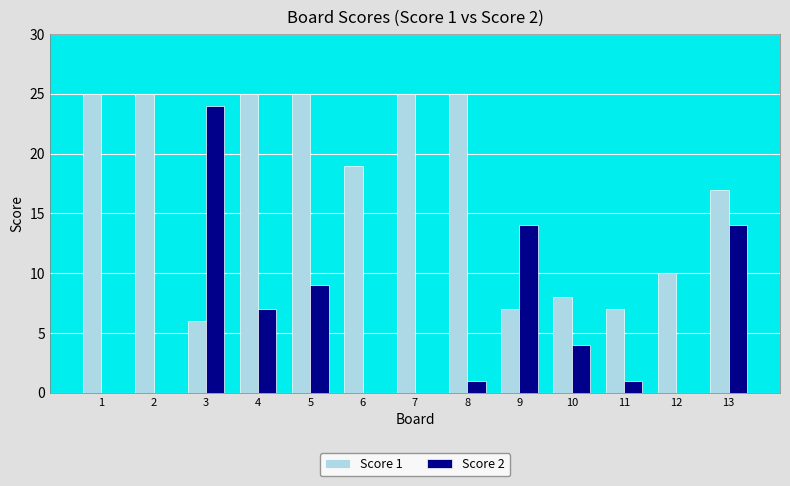

What is the greatest value displayed?

25